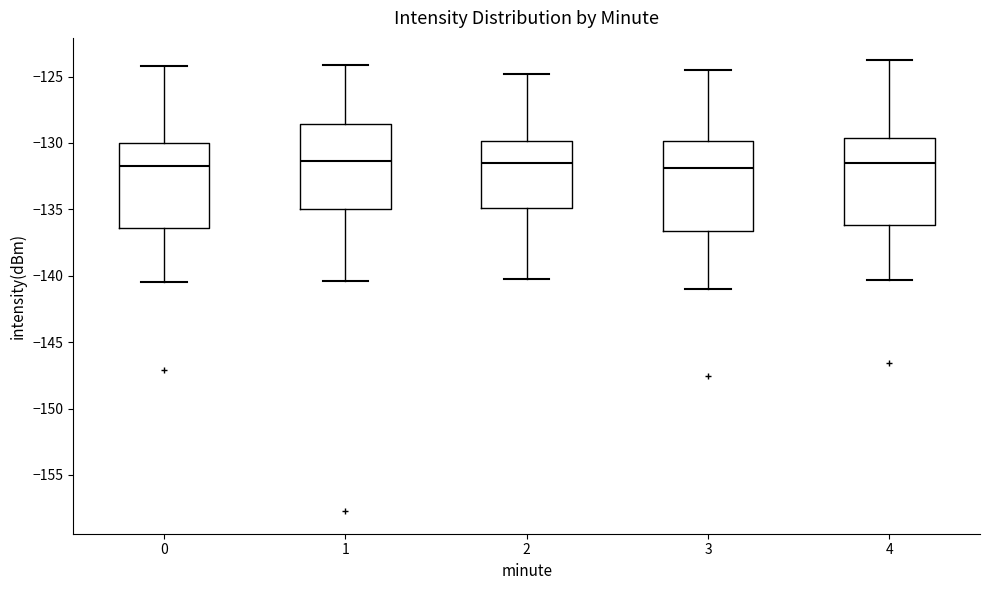

Reading left to right, transcribe this box plot: for each box, give where its median line is, the range the box spans, and where its two whiskers end, as read against the y-axis. The values are not printed on the chart, so give them approximately, as read against the axis.

0: median -132.0, box -136.5 to -130.0, whiskers -140.5 to -124.0
1: median -131.5, box -135.0 to -128.5, whiskers -140.5 to -124.0
2: median -131.5, box -135.0 to -130.0, whiskers -140.0 to -125.0
3: median -132.0, box -136.5 to -130.0, whiskers -141.0 to -124.5
4: median -131.5, box -136.0 to -129.5, whiskers -140.5 to -124.0